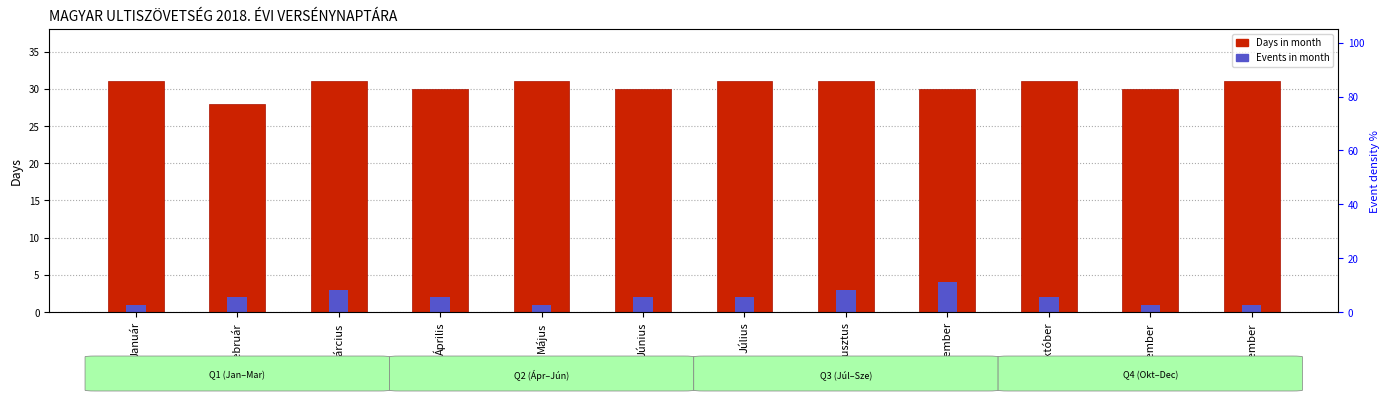

What is the greatest value displayed?

31